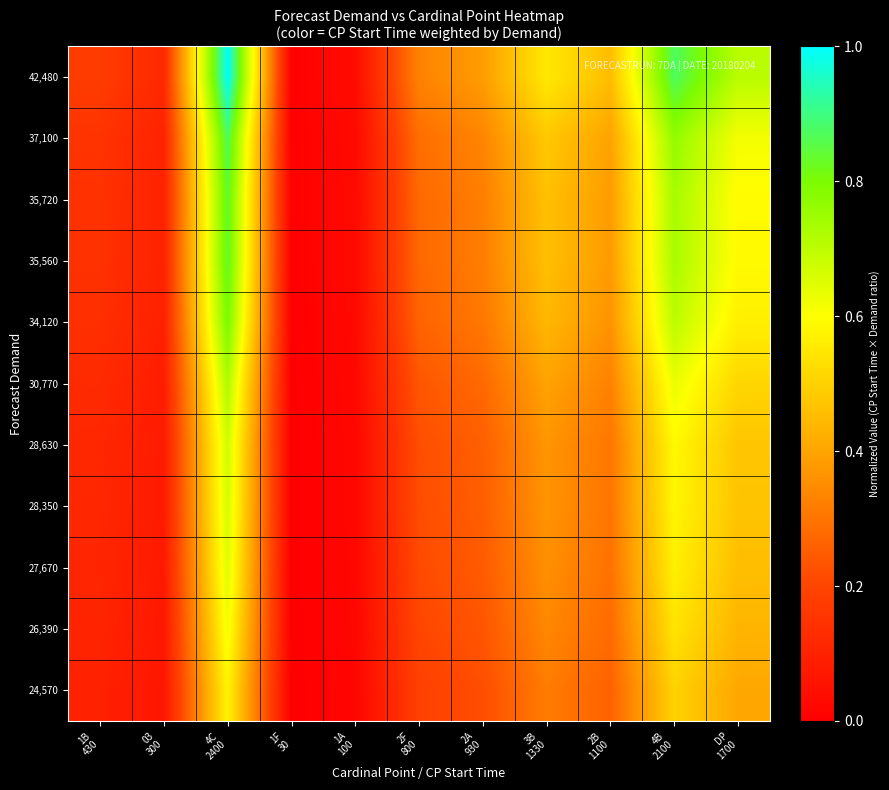

Which category has the highest value across all series?

4C
2400